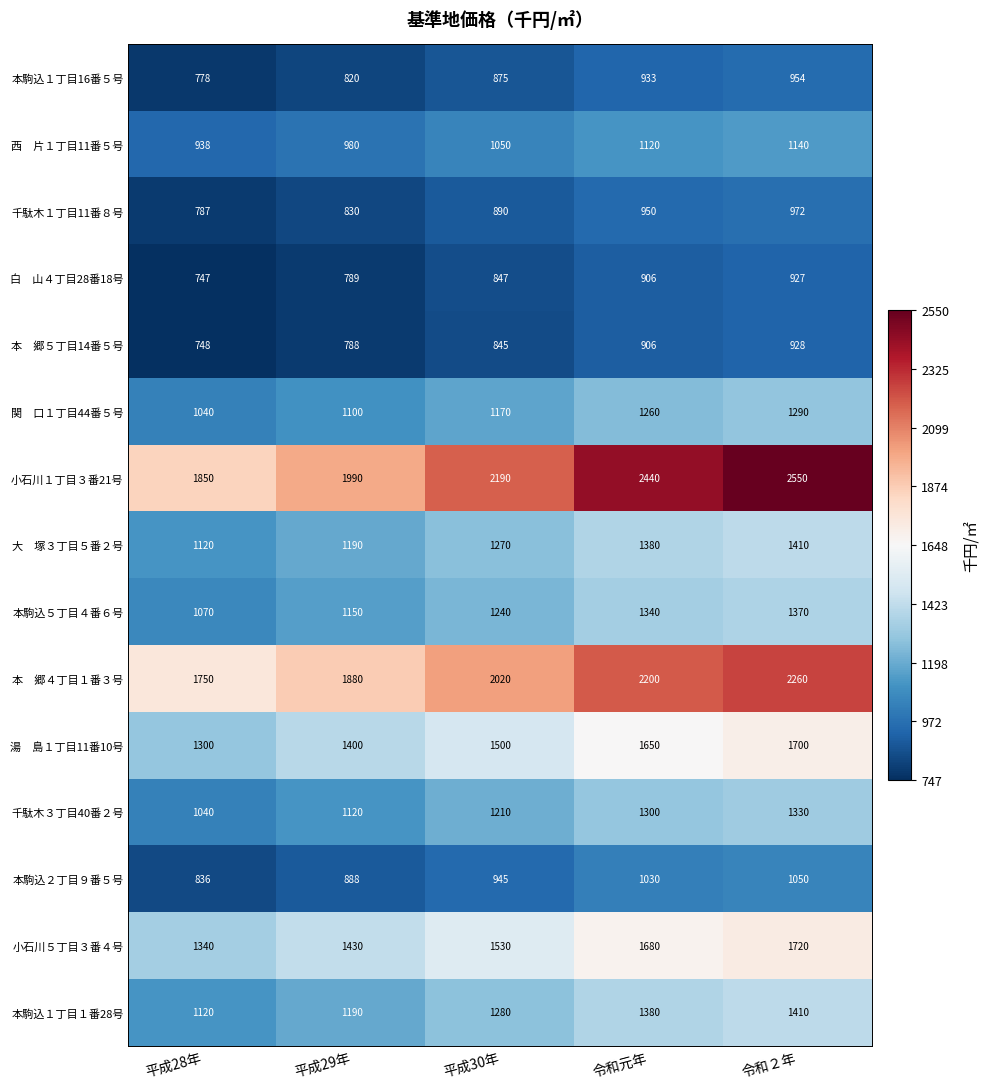

True or false: 本駒込１丁目16番５号 has a value of 601 at 令和元年.

False